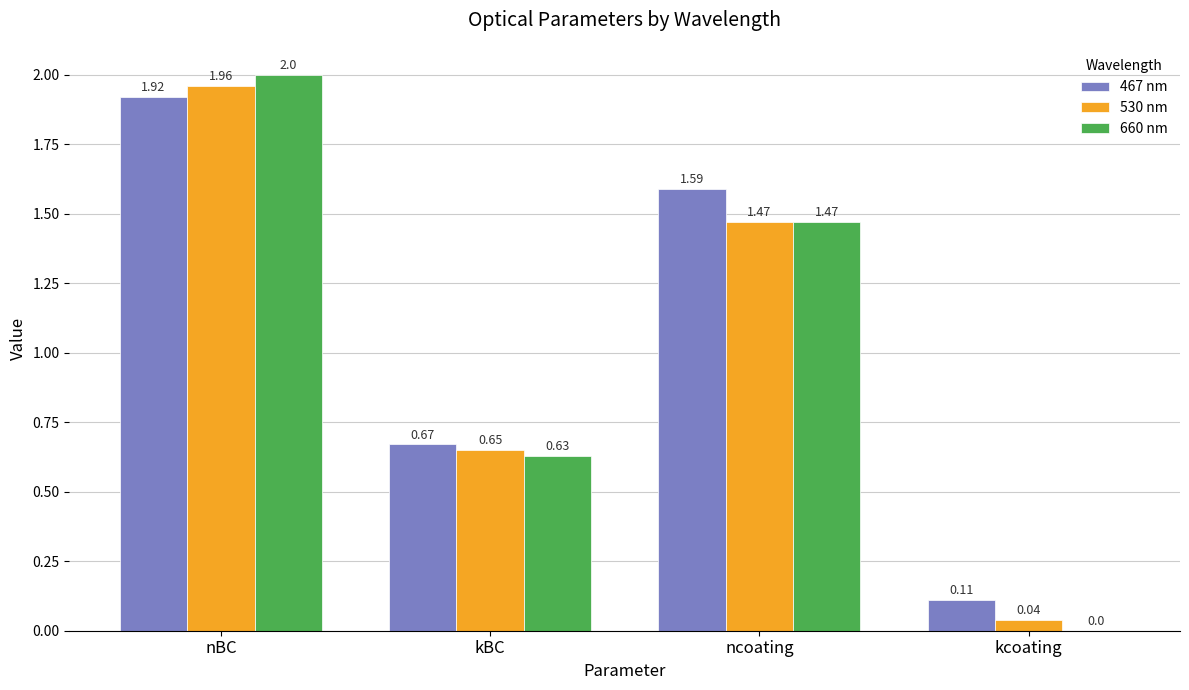

Between nBC and ncoating, which series saw the biggest shift?

660 nm